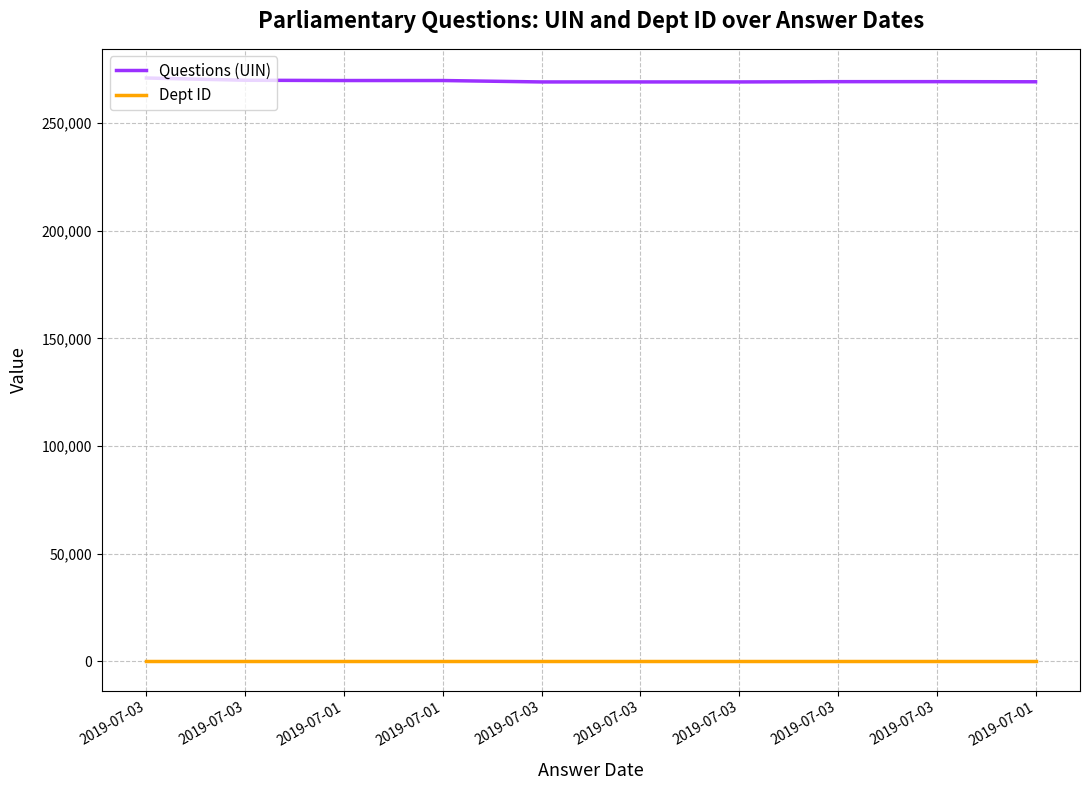

What is the value of the Dept ID point at the 1st from the left?

29